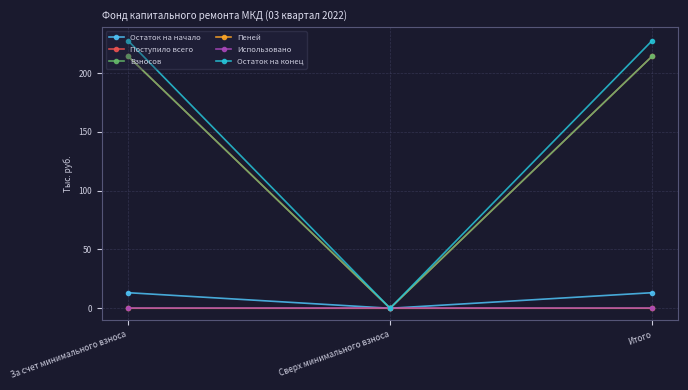

Which series has the widest spread of values?

Остаток на конец